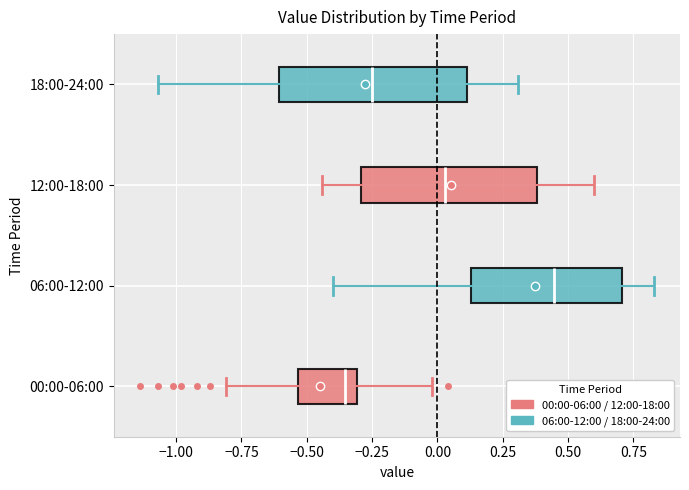

Where does the right whisker of the box for 06:00-12:00 end on the x-axis? The values are not printed on the chart, so give them approximately, as read against the axis.

0.85